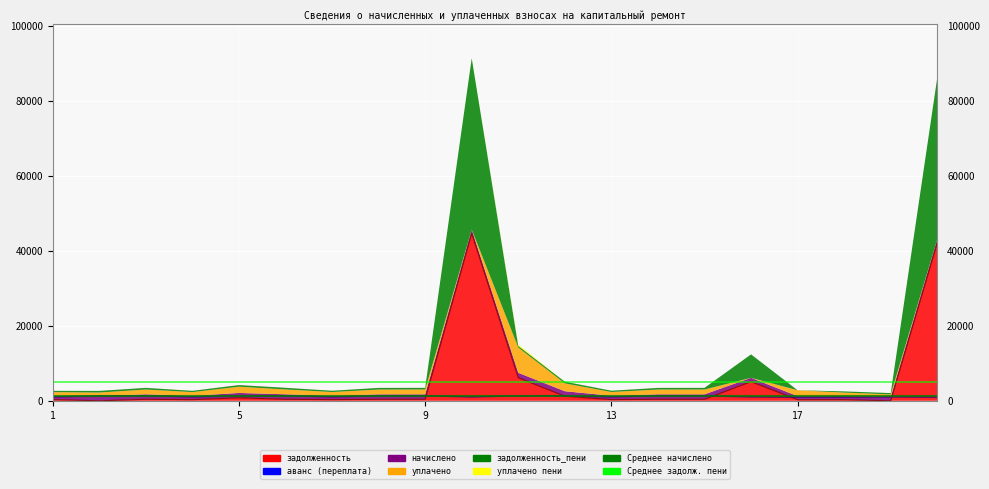

Where is уплачено пени nearest to the value 167?

12